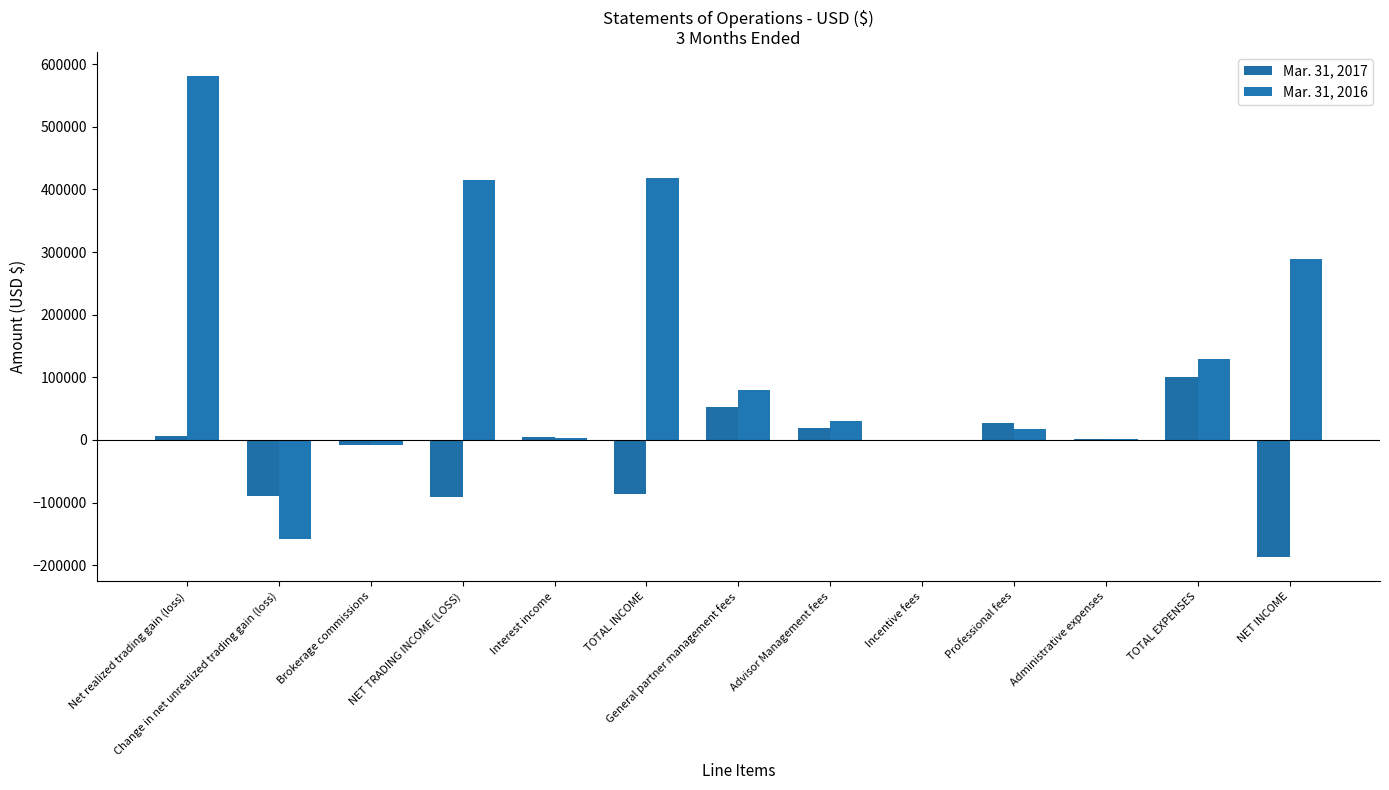

What is the sum of the Mar. 31, 2016 values at Change in net unrealized trading gain (loss) and Interest income?

-154725